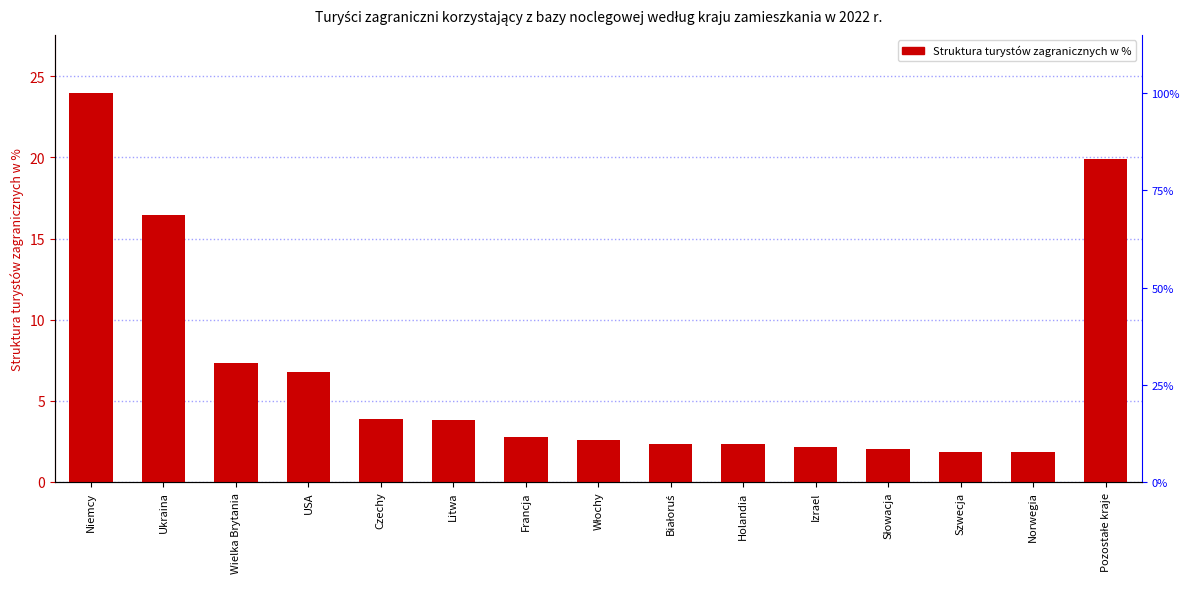

How many values are below 2?

2